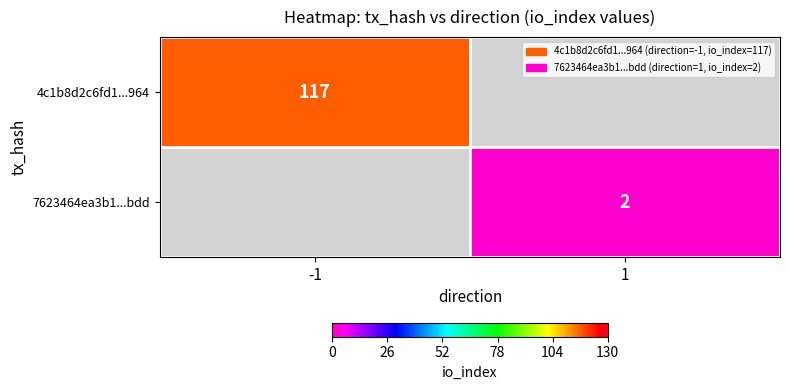

Is the value of 7623464ea3b1...bdd at 1 greater than the value of 4c1b8d2c6fd1...964 at -1?

No